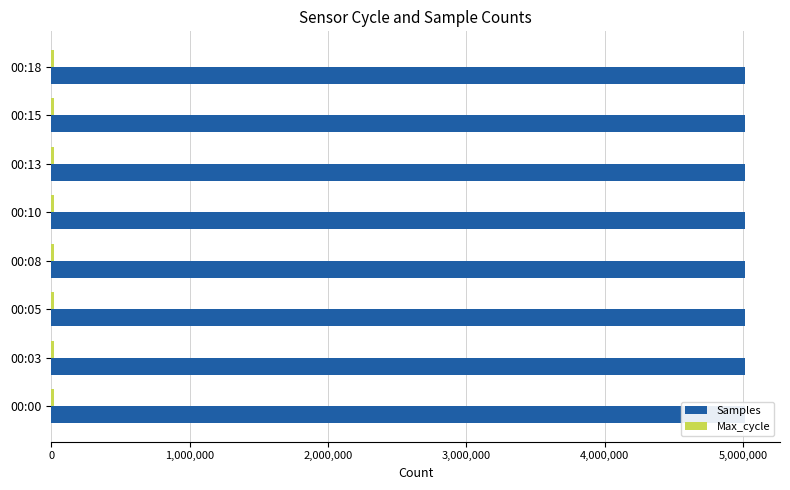

How many data points does each series have?

8